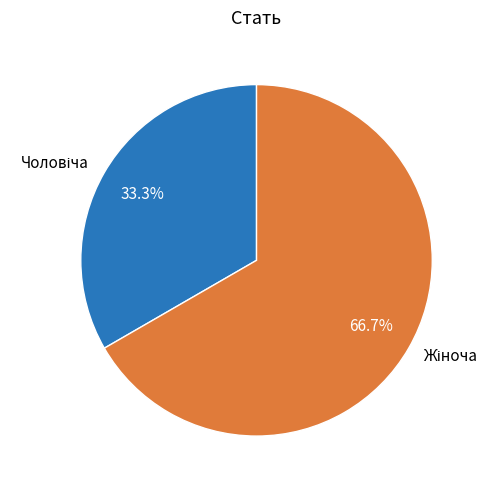

How many segments does this pie chart have?

2